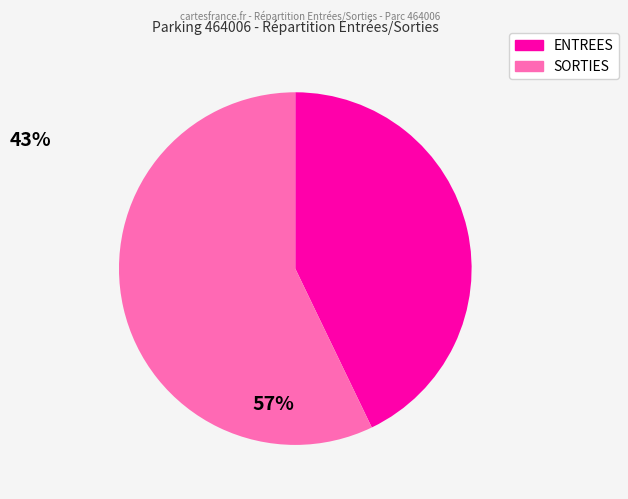

What percentage is the SORTIES slice, to the nearest percent?

57%